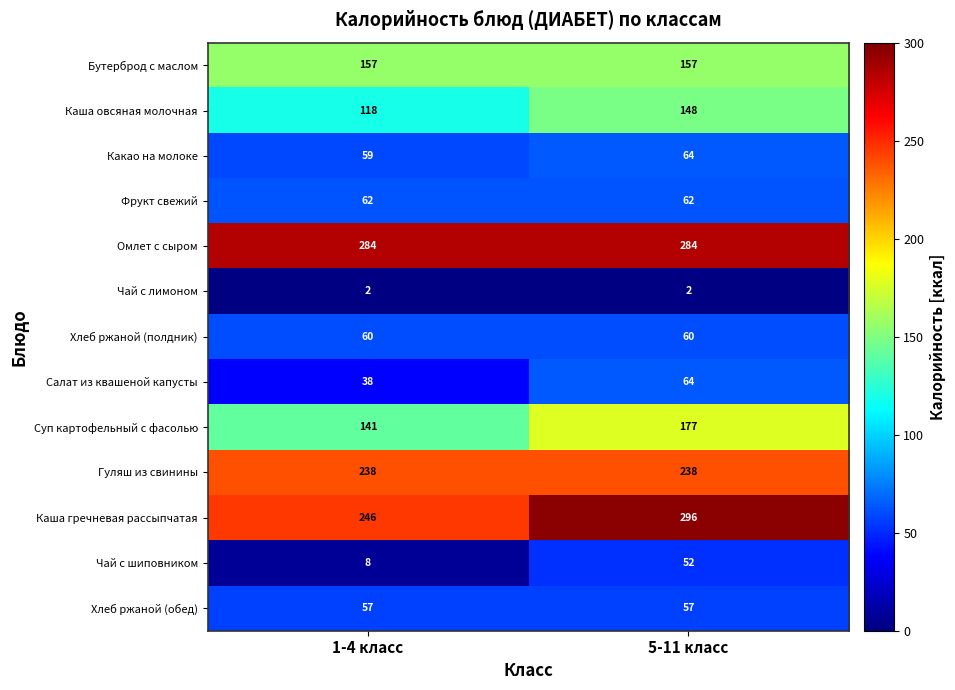

Which series changed the most between 1-4 класс and 5-11 класс?

Каша гречневая рассыпчатая